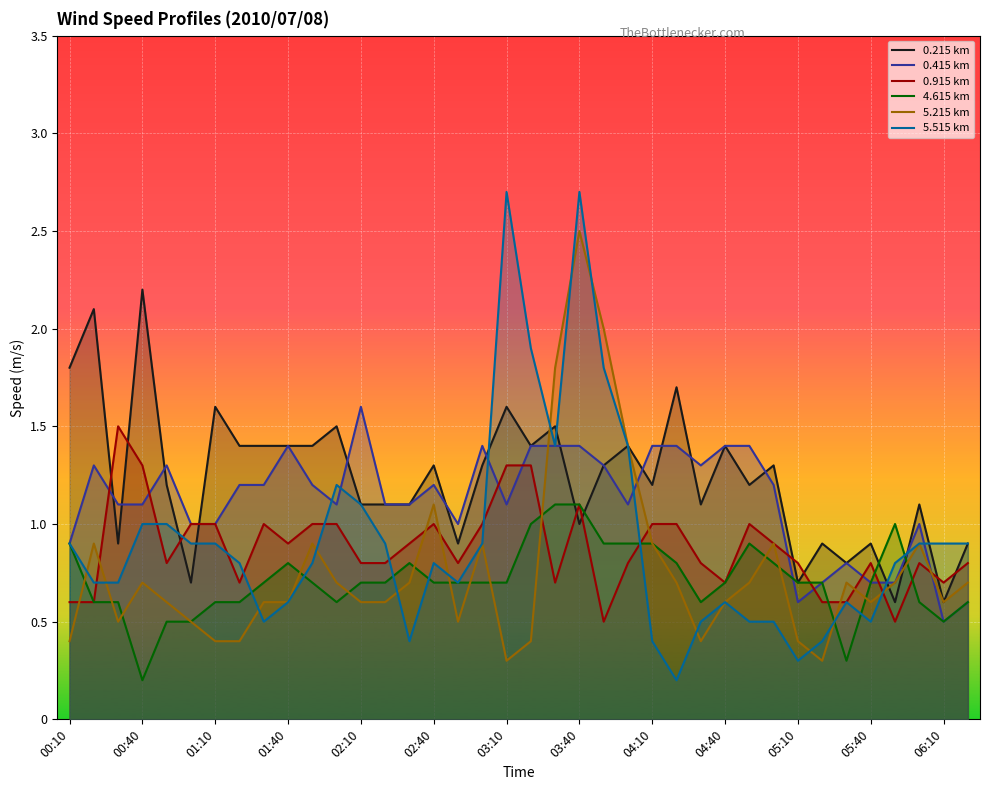

Which series has the largest total across all categories?

0.215 km